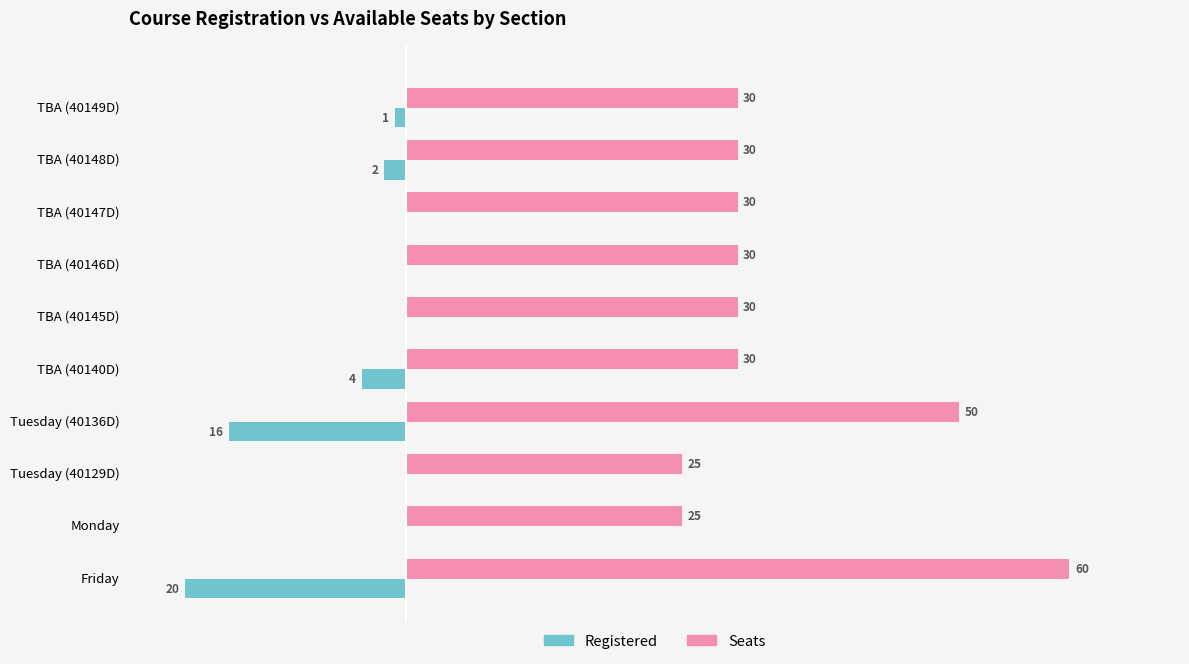

Which series has the largest total across all categories?

Seats